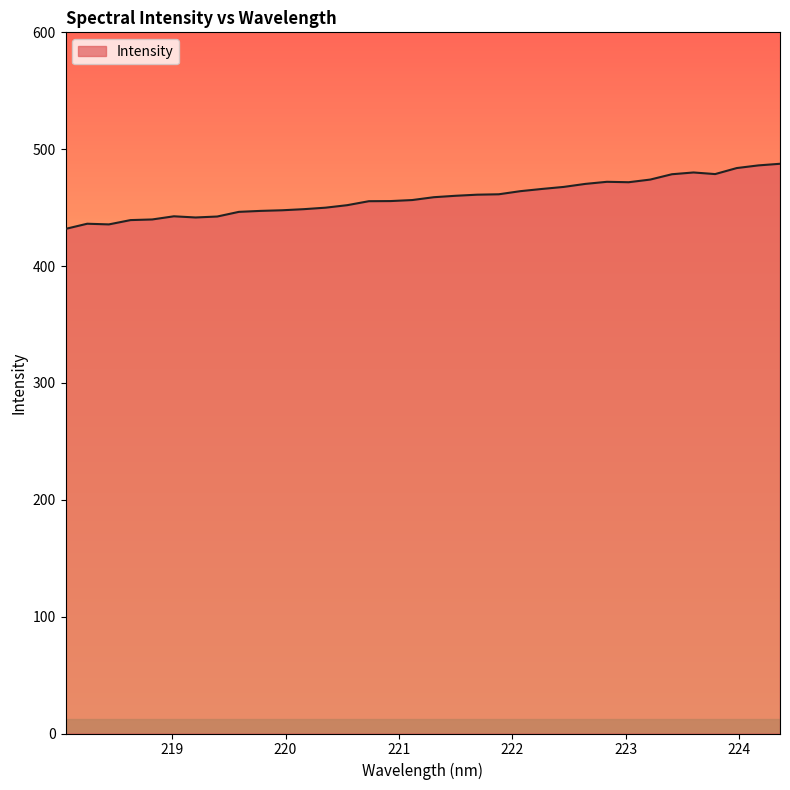

What is the maximum value shown in the chart?

487.5